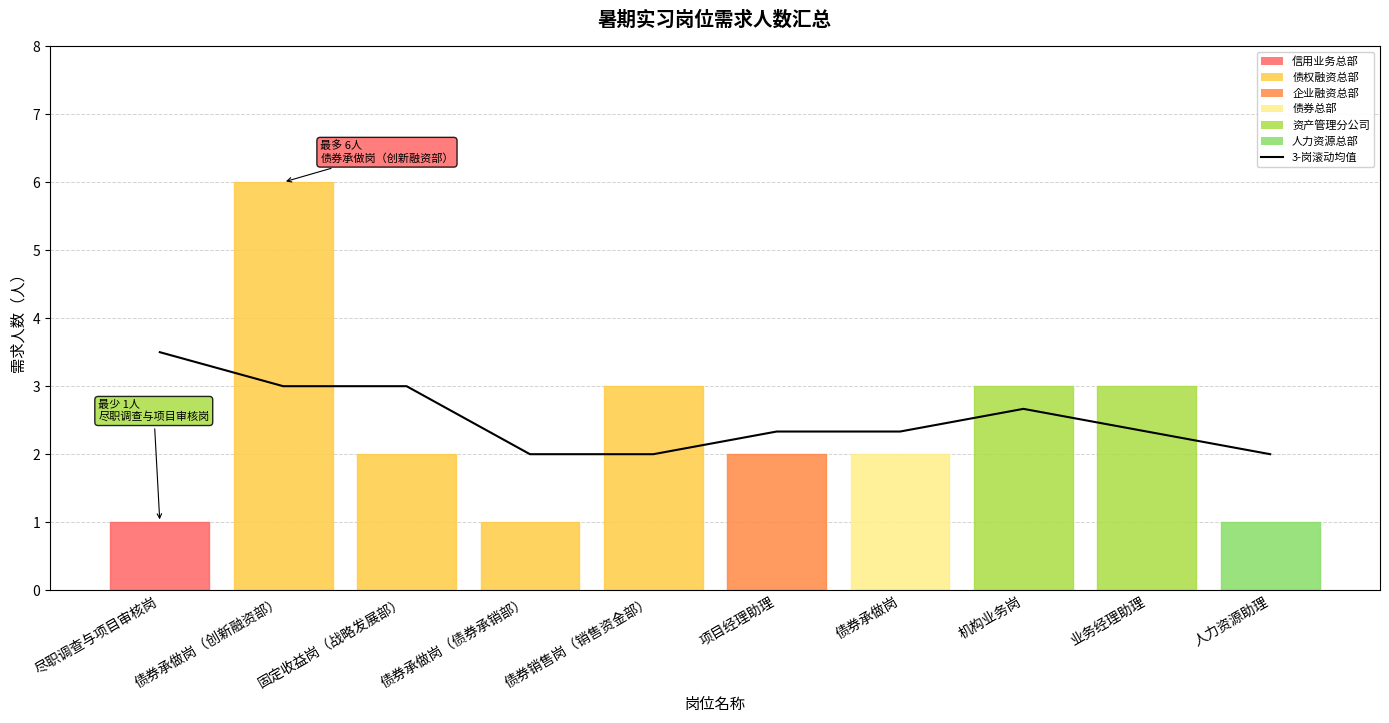

What is the value of the 8th point from the left?

2.7